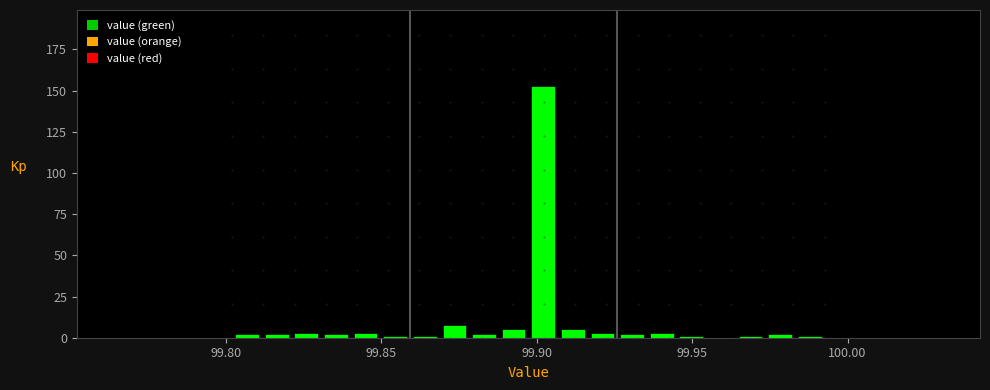

Read against the x-axis, roughly where is the centre of the tallest bar?

99.900